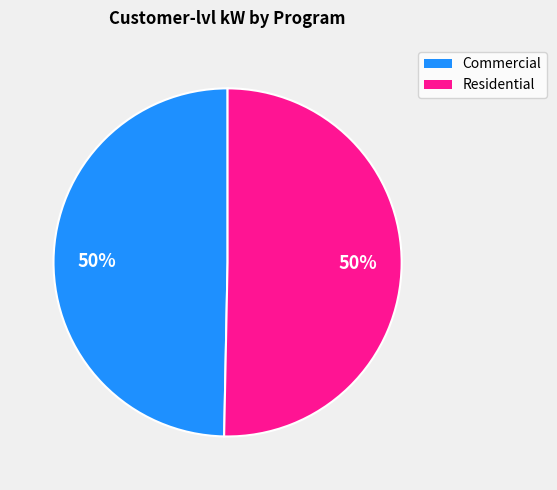

Is it true that Commercial is 61% of the pie?

False